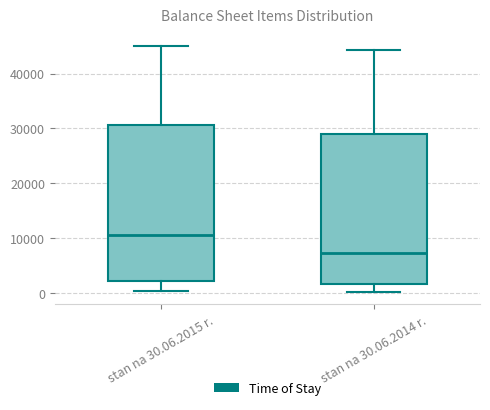

Which box's median line is the lowest?

stan na 30.06.2014 r.